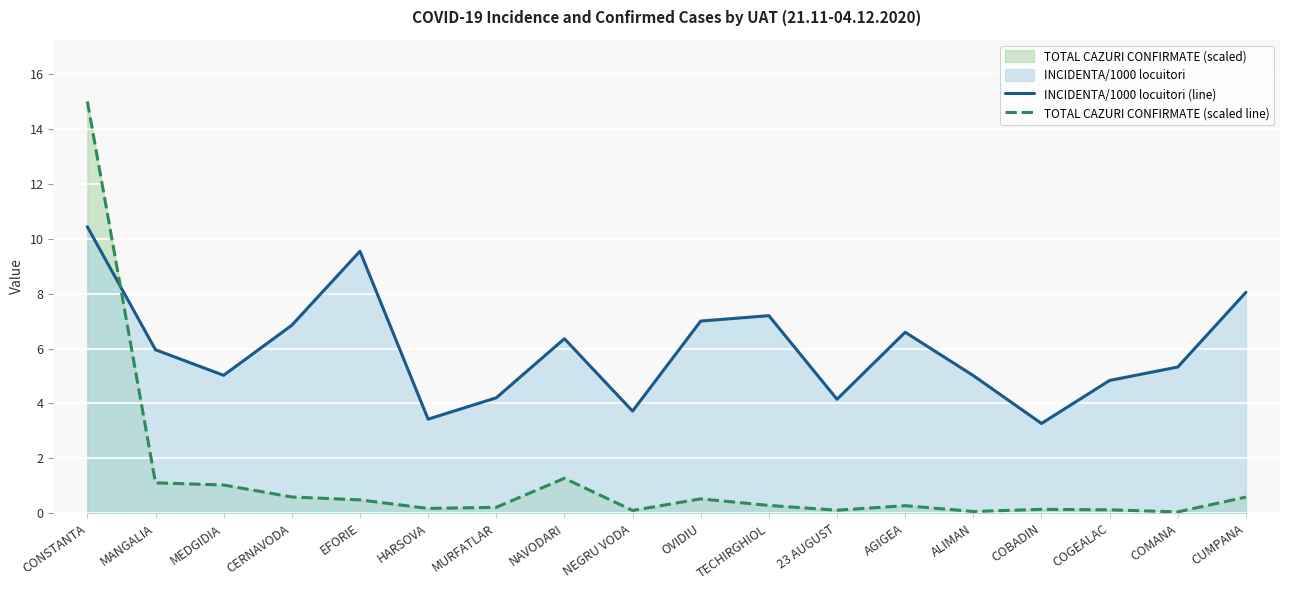

What is the sum of the INCIDENTA/1000 locuitori (line) values at OVIDIU and CUMPANA?

15.0